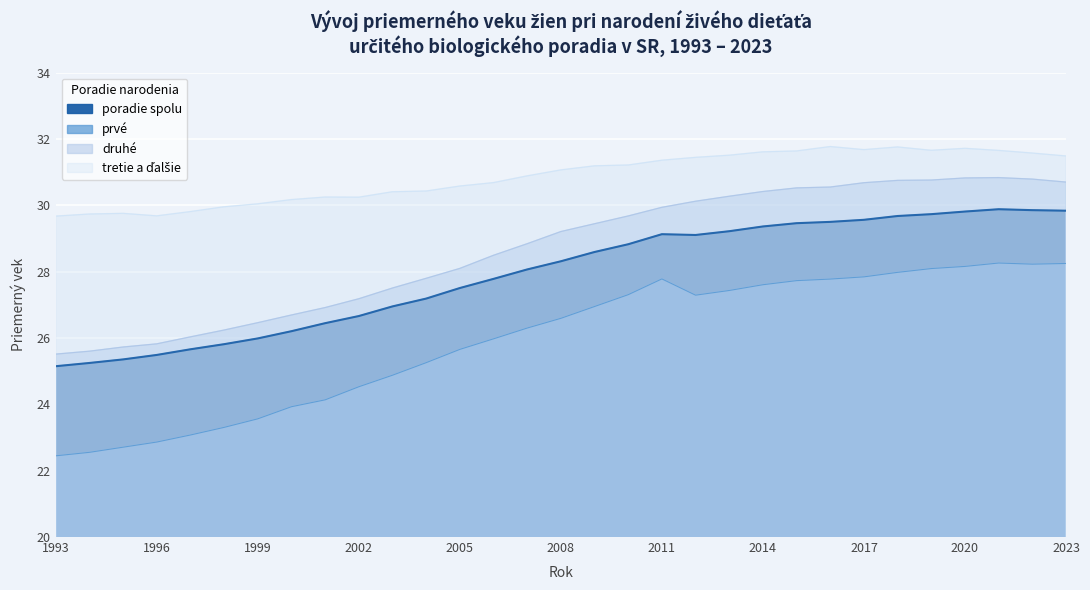

How many categories are shown in the chart?

31